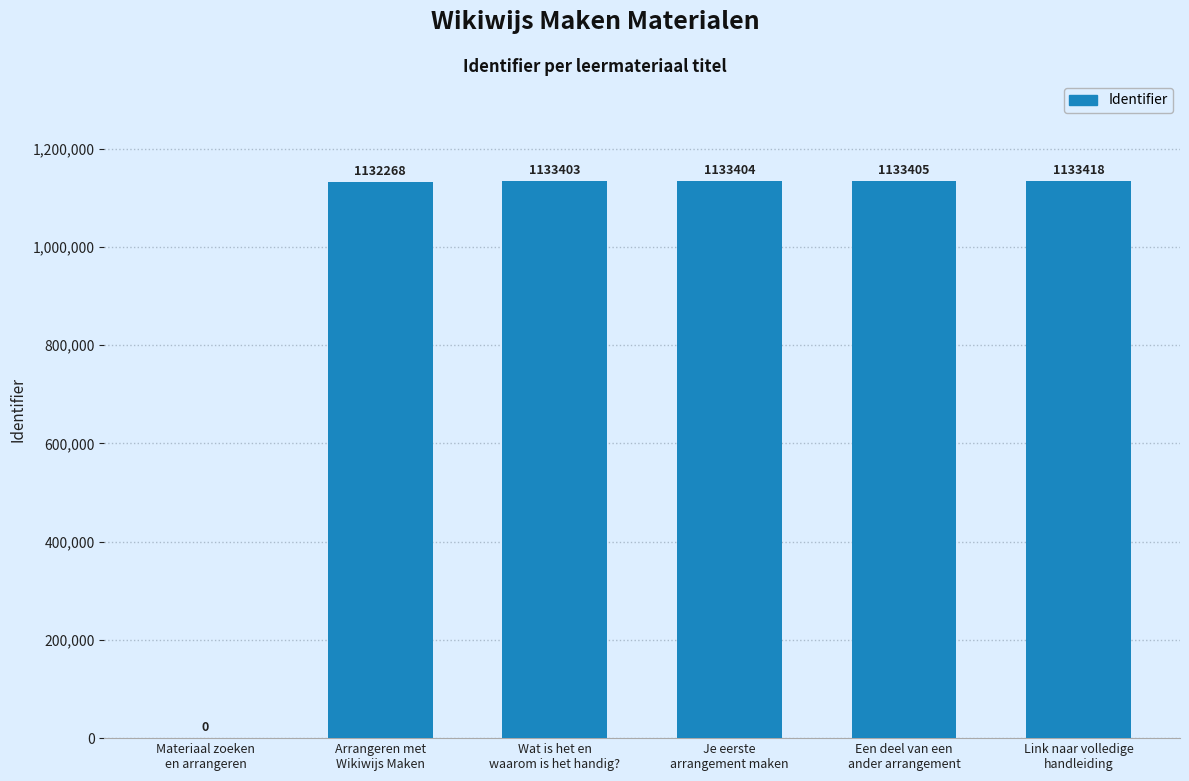

What is the maximum value shown in the chart?

1133418